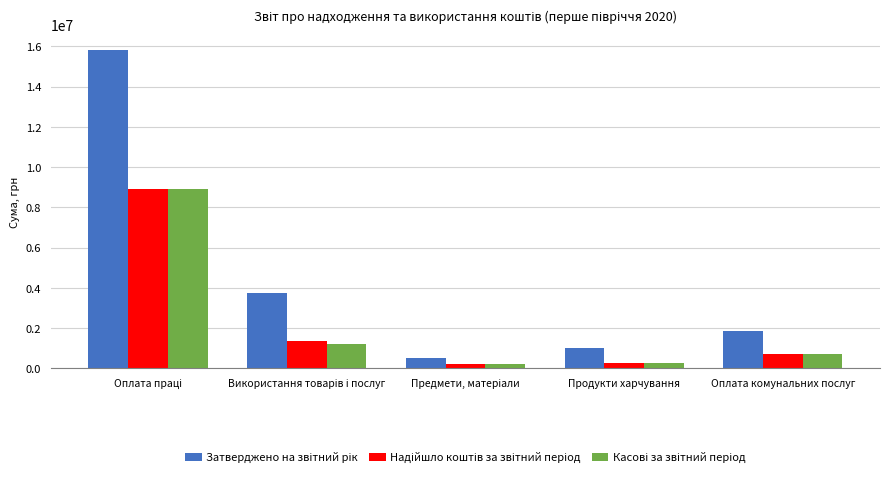

At how many categories does at least one series exceed 15508976?

1